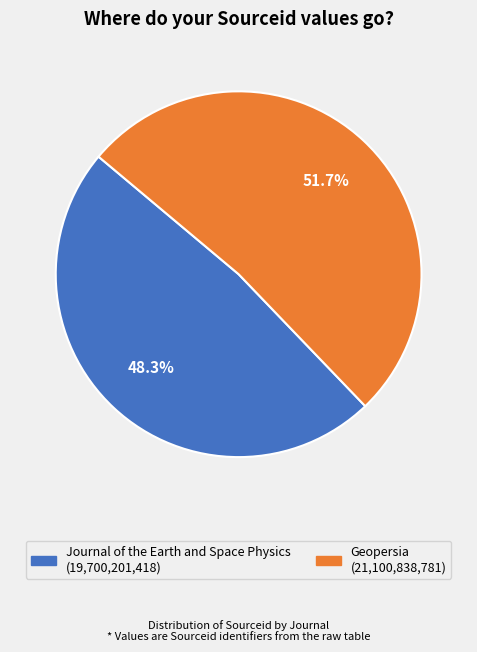

What percentage is NOT represented by Geopersia?

48.3%